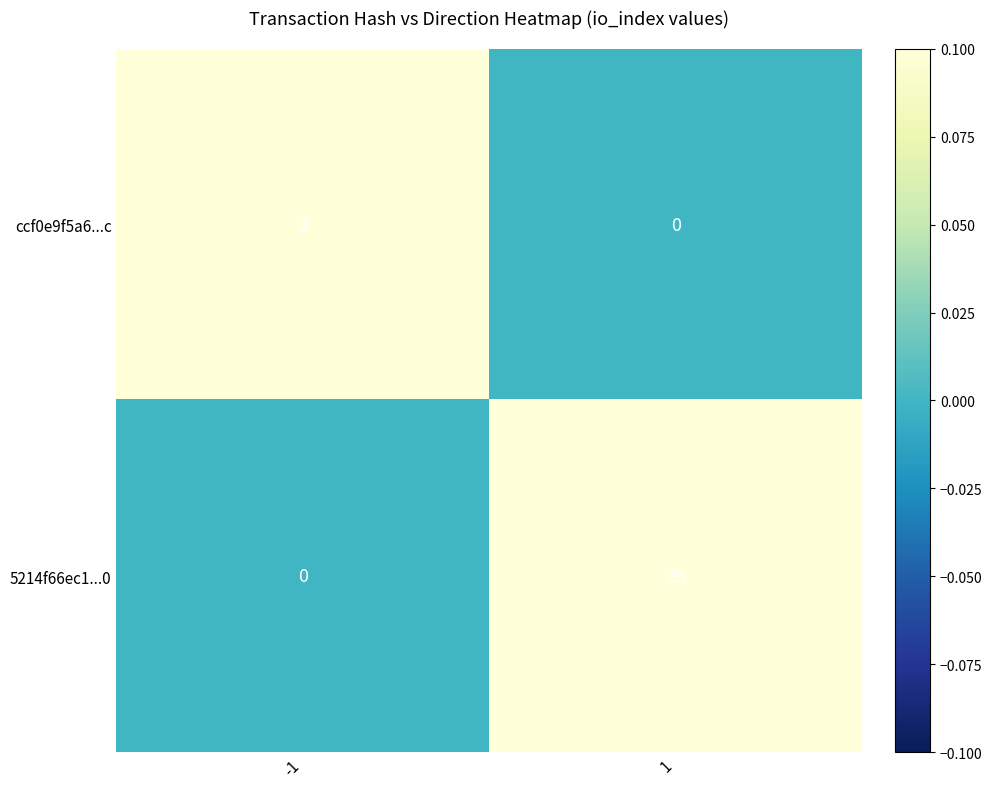

Reading left to right, list all the values displayed in this chart.

ccf0e9f5a6...c: -1=2	1=0
5214f66ec1...0: -1=0	1=25